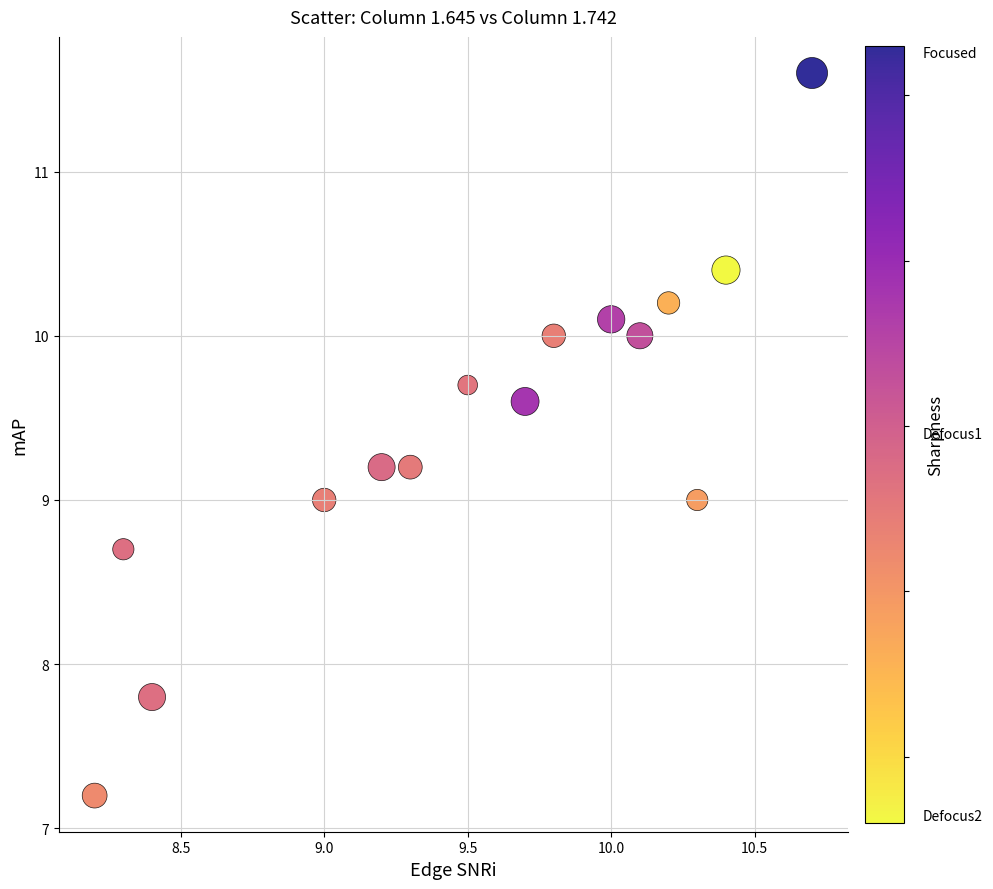

What is the range of Y values (max minus min)?

4.4